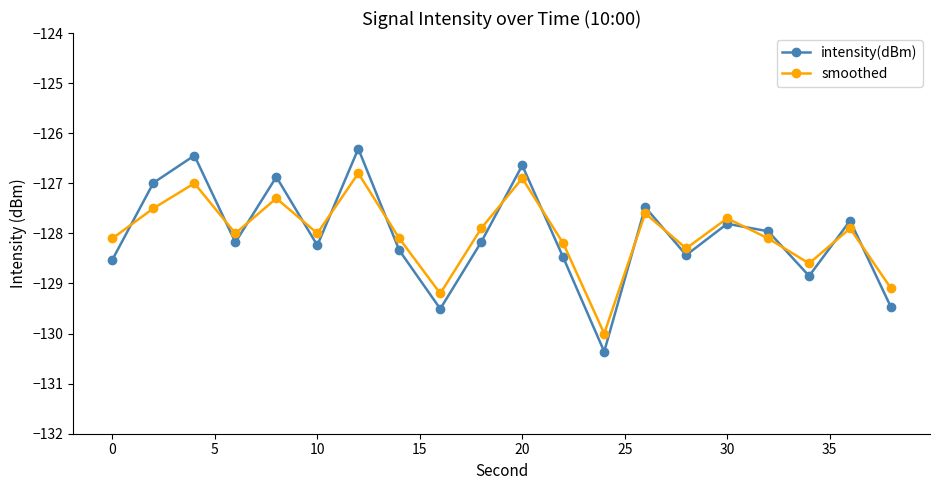

True or false: intensity(dBm) and smoothed cross at least once.

True